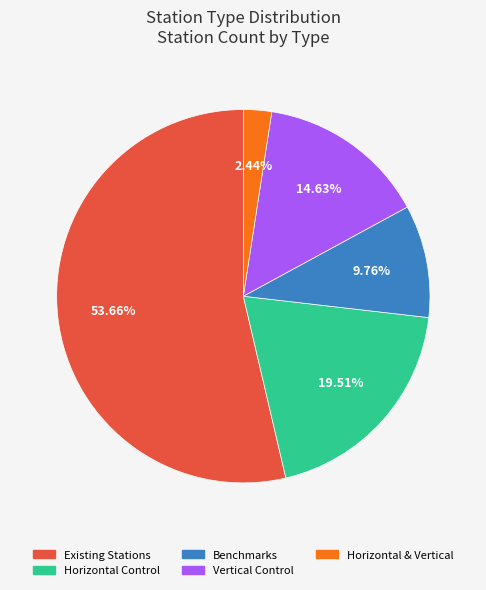

To the nearest percent, what is the difference between the largest and smallest slice percentages?

51%